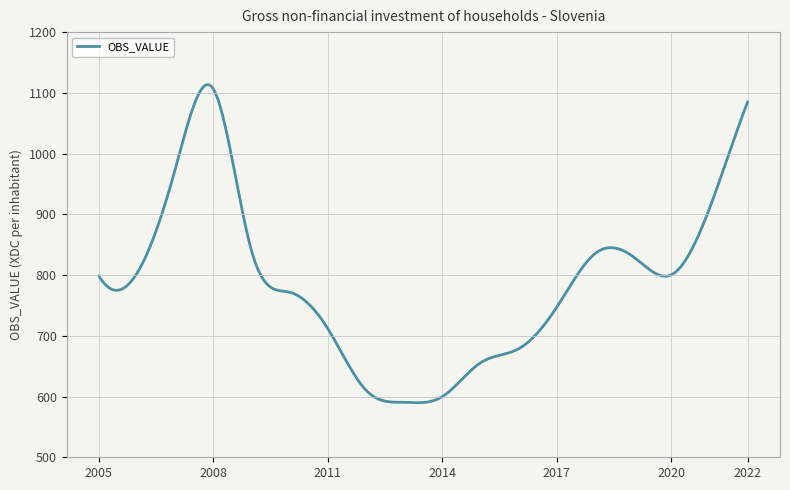

True or false: there are more than 1 points higher than both neighbors.

True